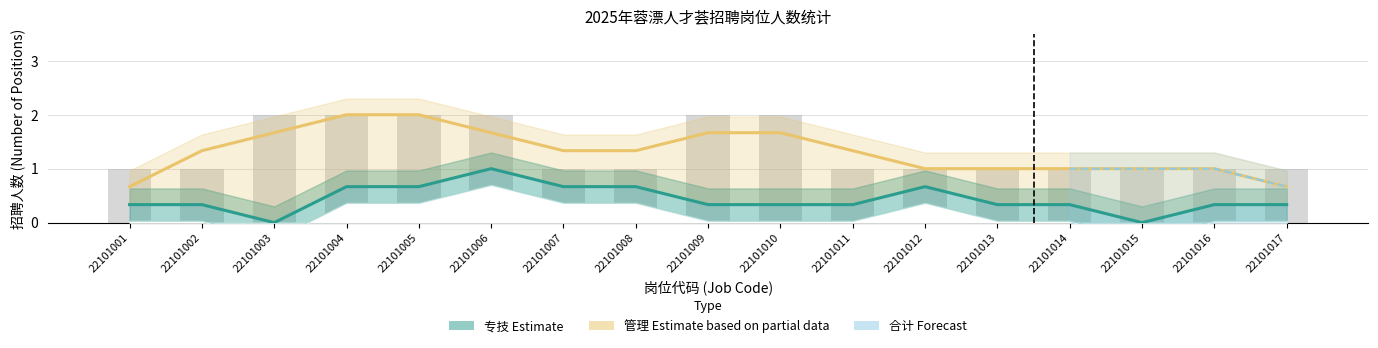

Reading right to left, list all the values displayed in this chart.

专技 (Specialist): 22101017=1	22101016=0	22101015=0	22101014=0	22101013=1	22101012=0	22101011=1	22101010=0	22101009=0	22101008=1	22101007=1	22101006=0	22101005=2	22101004=0	22101003=0	22101002=0	22101001=1
管理 (Management): 22101017=0	22101016=1	22101015=1	22101014=1	22101013=0	22101012=1	22101011=0	22101010=2	22101009=2	22101008=0	22101007=0	22101006=2	22101005=0	22101004=2	22101003=2	22101002=1	22101001=0